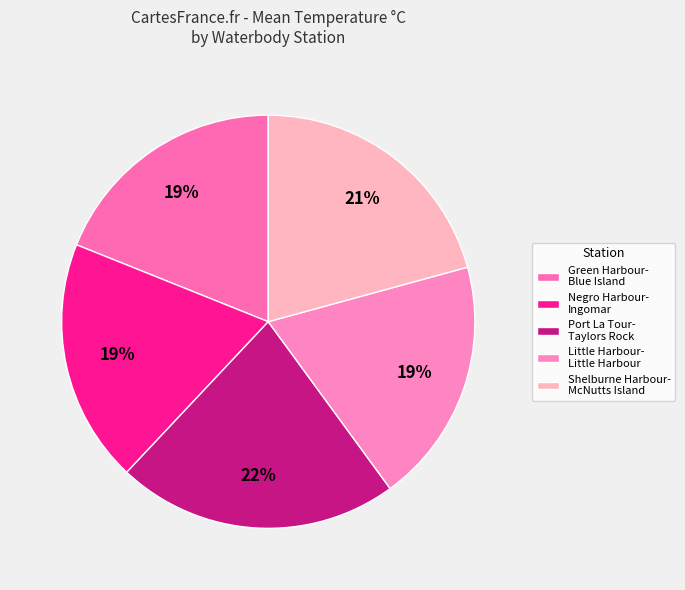

To the nearest percent, what is the difference between the largest and smallest slice percentages?

3%